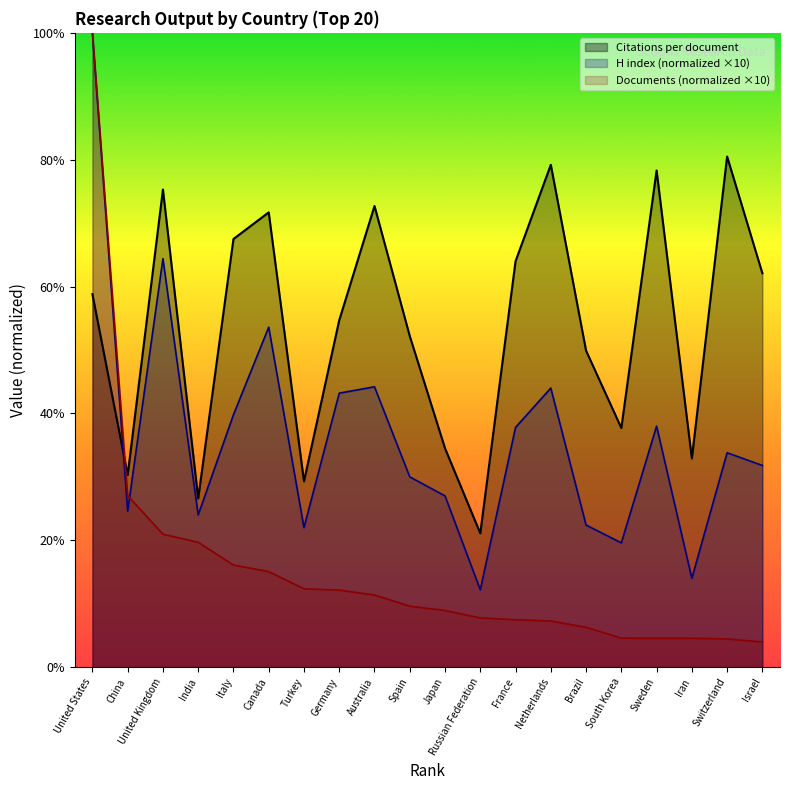

Reading left to right, what are all the values shown in this chart?

Citations per document: 5.9	3.0	7.5	2.7	6.8	7.2	2.9	5.5	7.3	5.2	3.5	2.1	6.4	7.9	5.0	3.8	7.8	3.3	8.1	6.2
H index: 10.0	2.5	6.4	2.4	4.0	5.4	2.2	4.3	4.4	3.0	2.7	1.2	3.8	4.4	2.2	2.0	3.8	1.4	3.4	3.2
Documents: 10.0	2.7	2.1	2.0	1.6	1.5	1.2	1.2	1.1	1.0	0.9	0.8	0.7	0.7	0.6	0.5	0.5	0.5	0.4	0.4